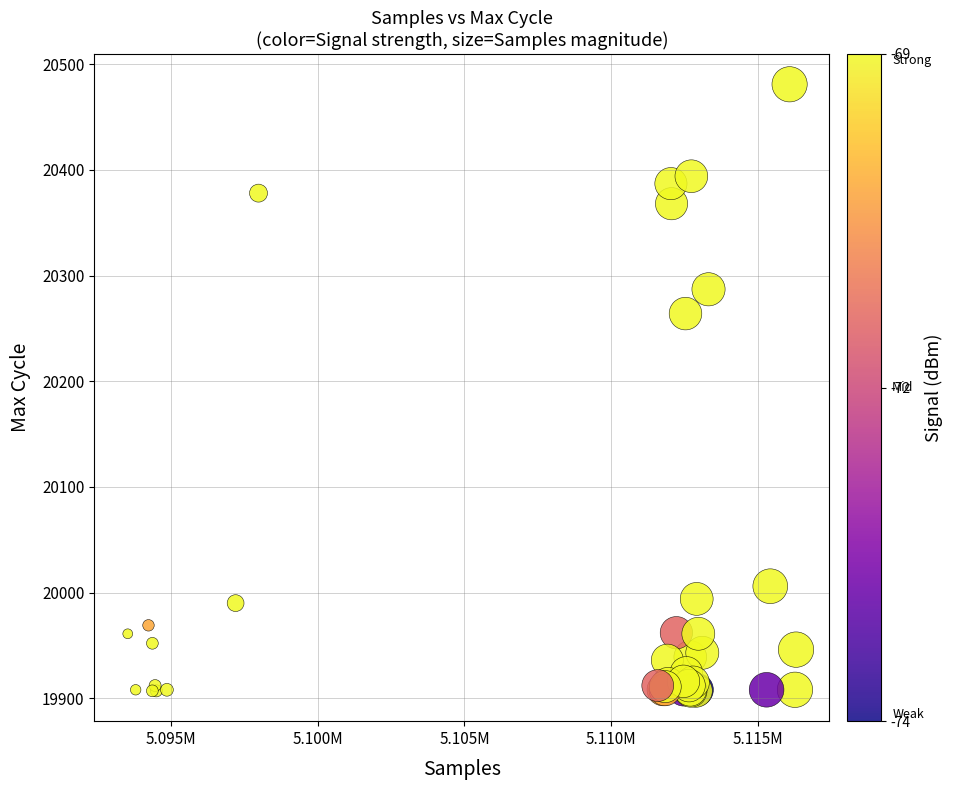

What Y value in the scatter plot is closest to 20194?

20264